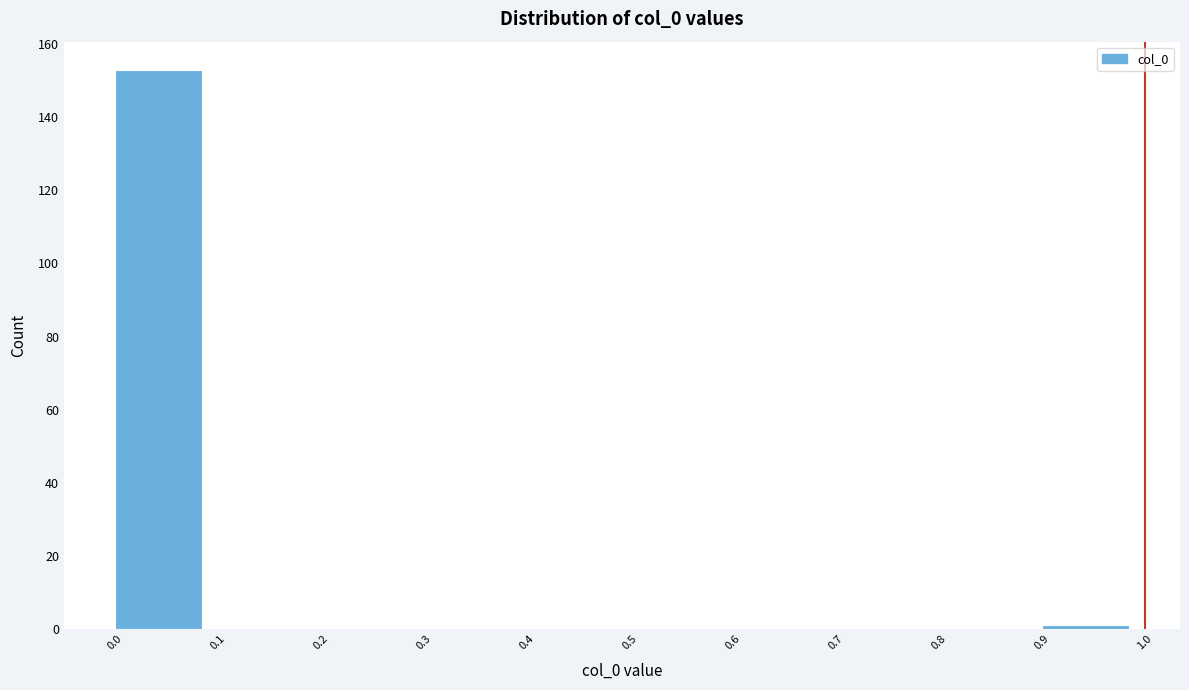

What is the height of the bar covering 0.0 to 0.1 on the x-axis? The values are not printed on the chart, so give them approximately, as read against the axis.

154